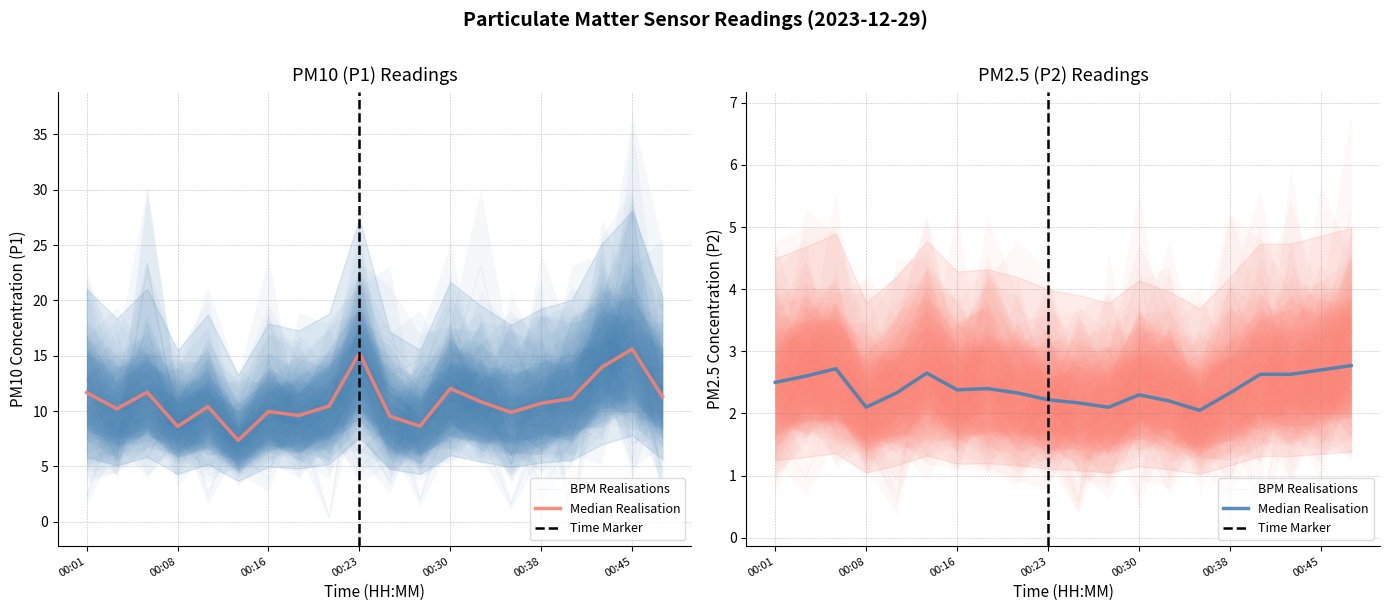

Count the number of data series in this chart.

2